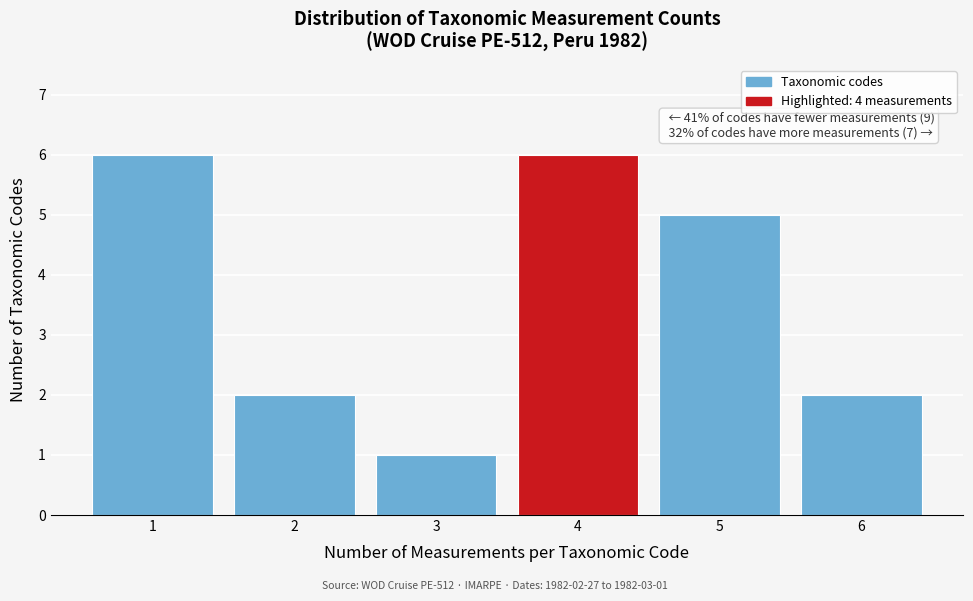

Reading right to left, list all the values displayed in this chart.

2	5	6	1	2	6